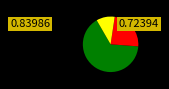

Does any single category account for the majority?

Yes